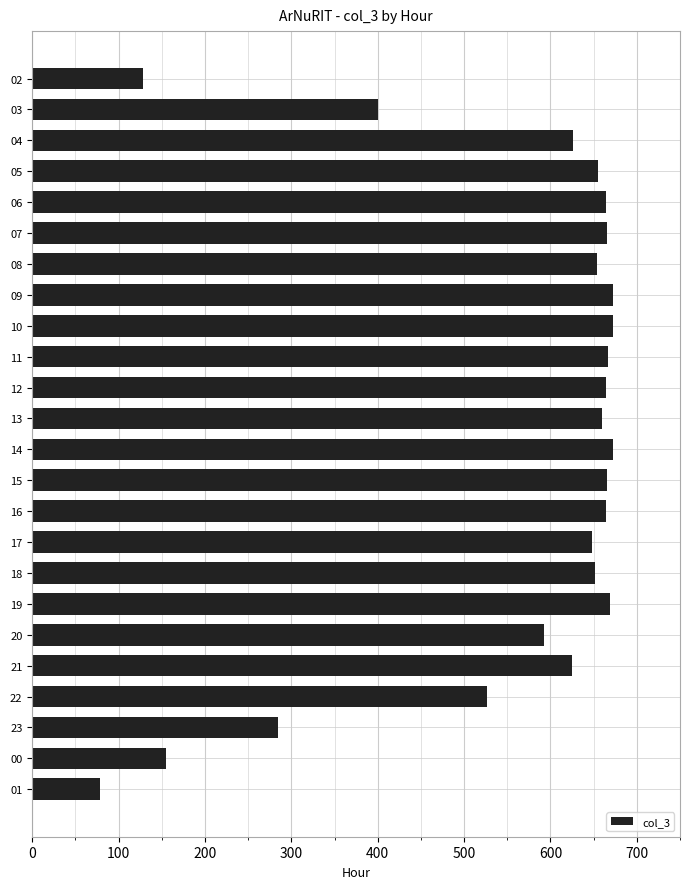

Which has a higher value, 19 or 23?

19